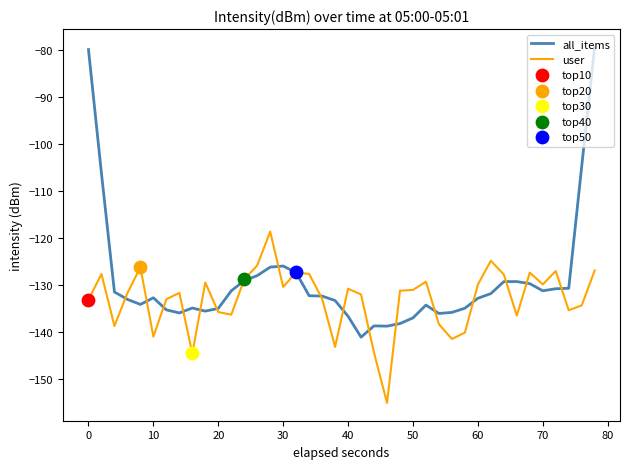

Which series has the largest total across all categories?

all_items